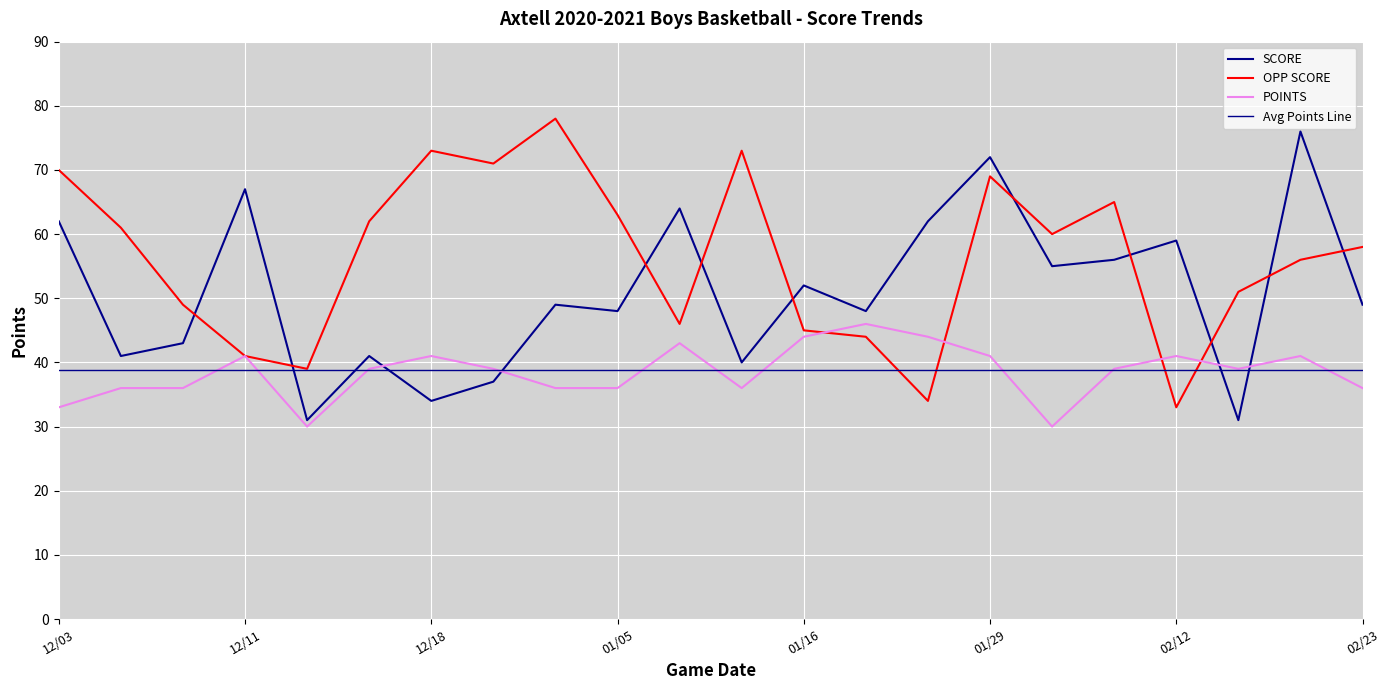

True or false: POINTS and OPP SCORE intersect in this chart.

True